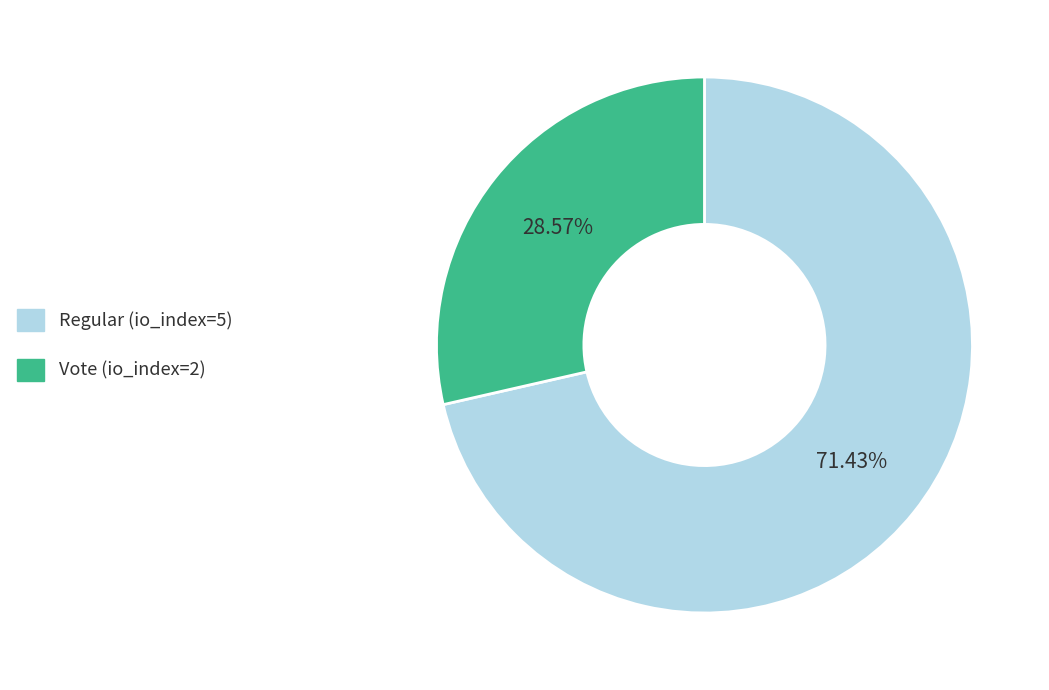

Which slice is the largest?

Regular (io_index=5)